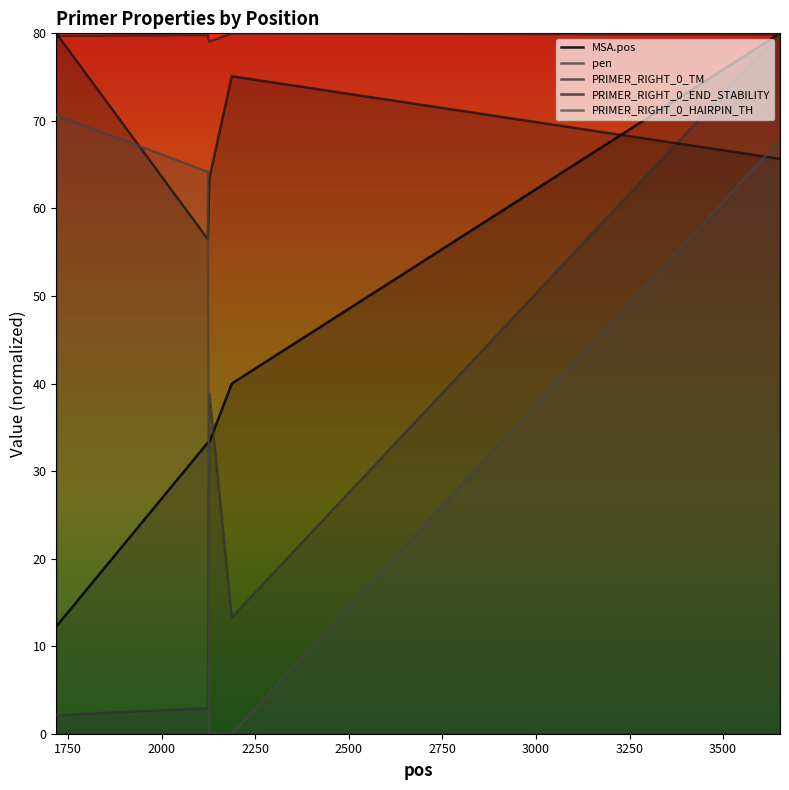

What is the difference between the second highest and minimum values in the PRIMER_RIGHT_0_TM series?

0.8